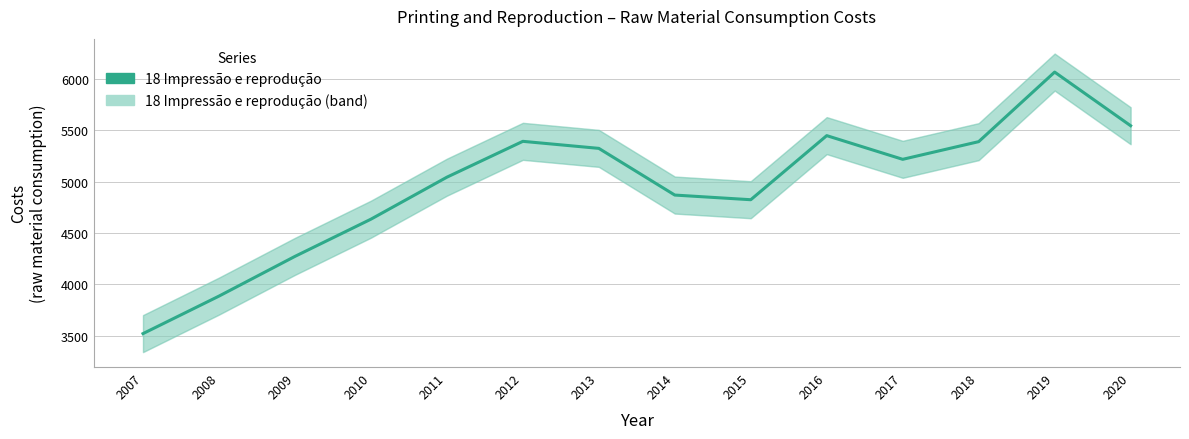

Is it true that the value at 2009 is 1210.7?

False